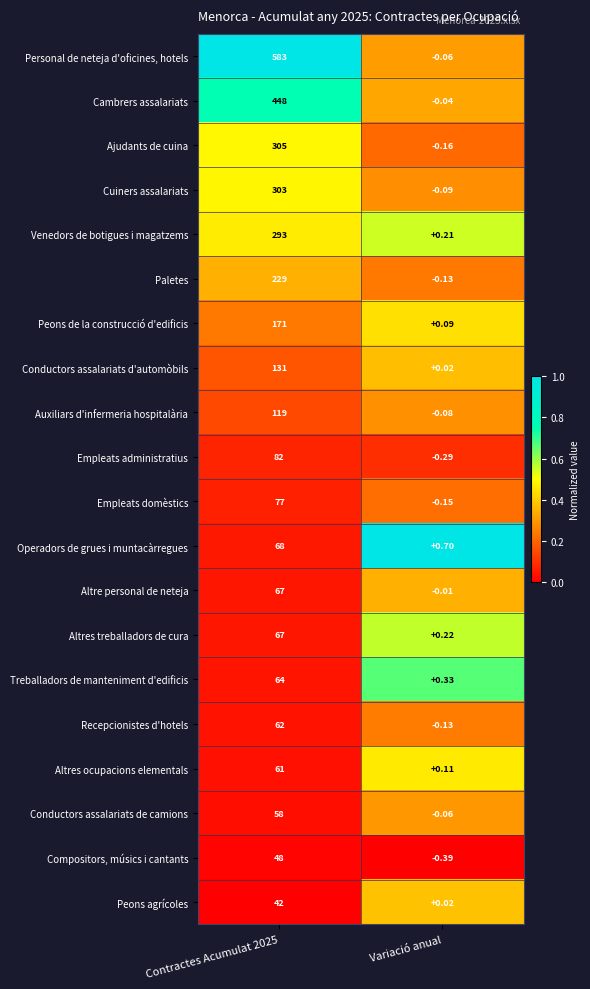

How many distinct data groups are displayed?

20